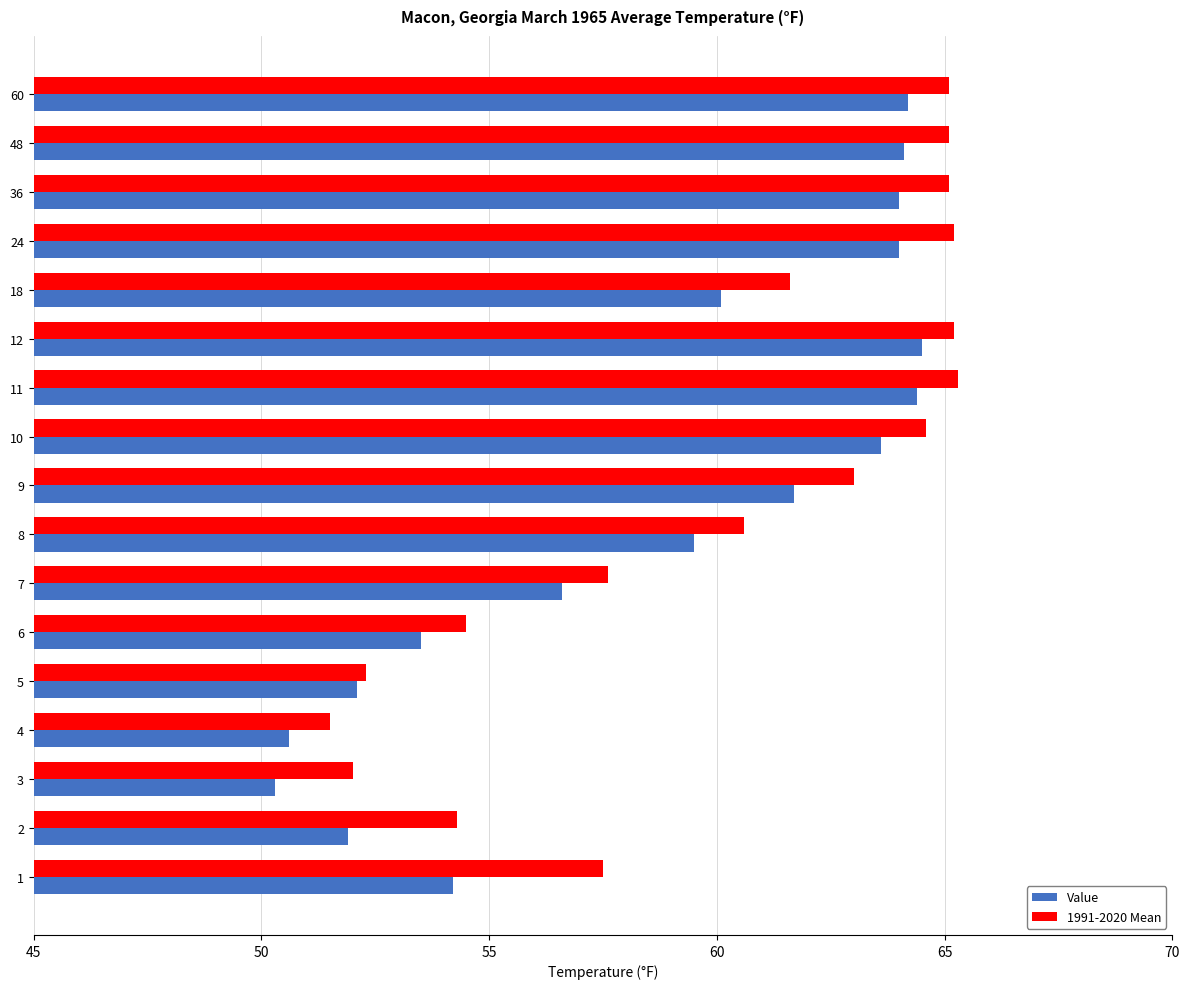

Is it true that Value equals 50.3 at 3?

True